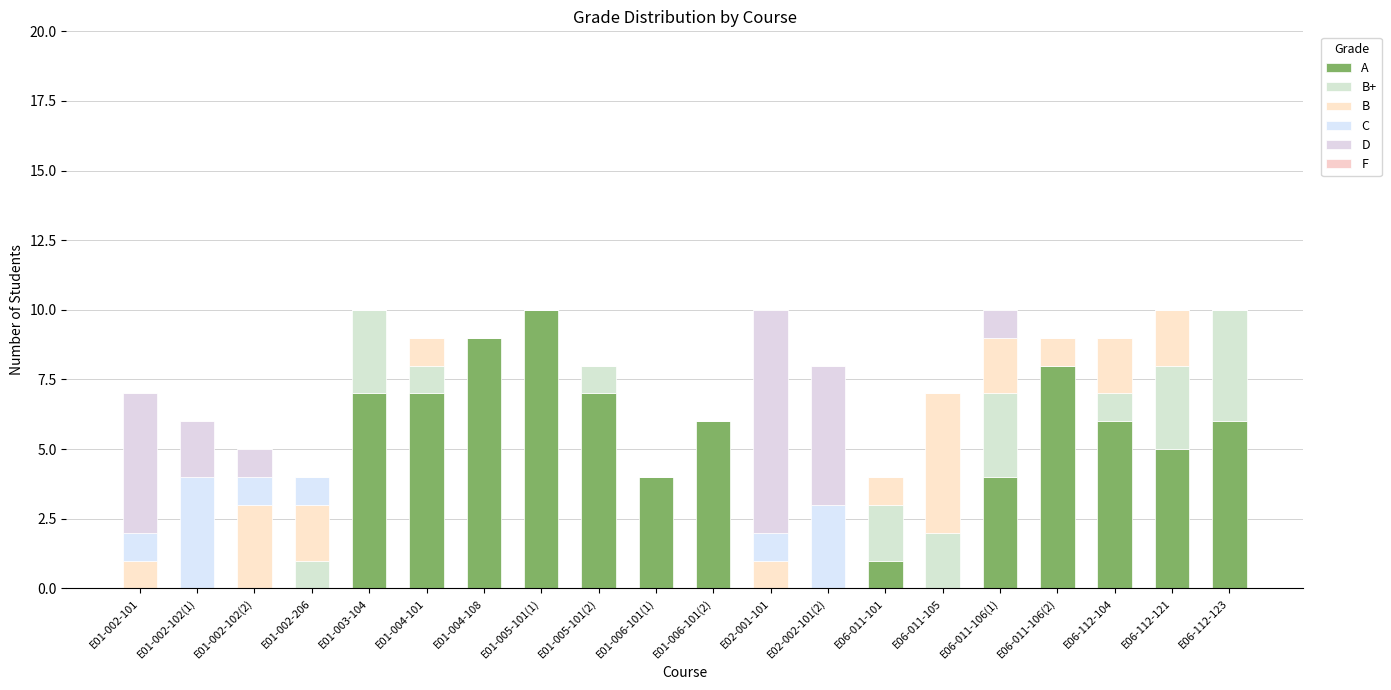

How many series are shown in this chart?

5